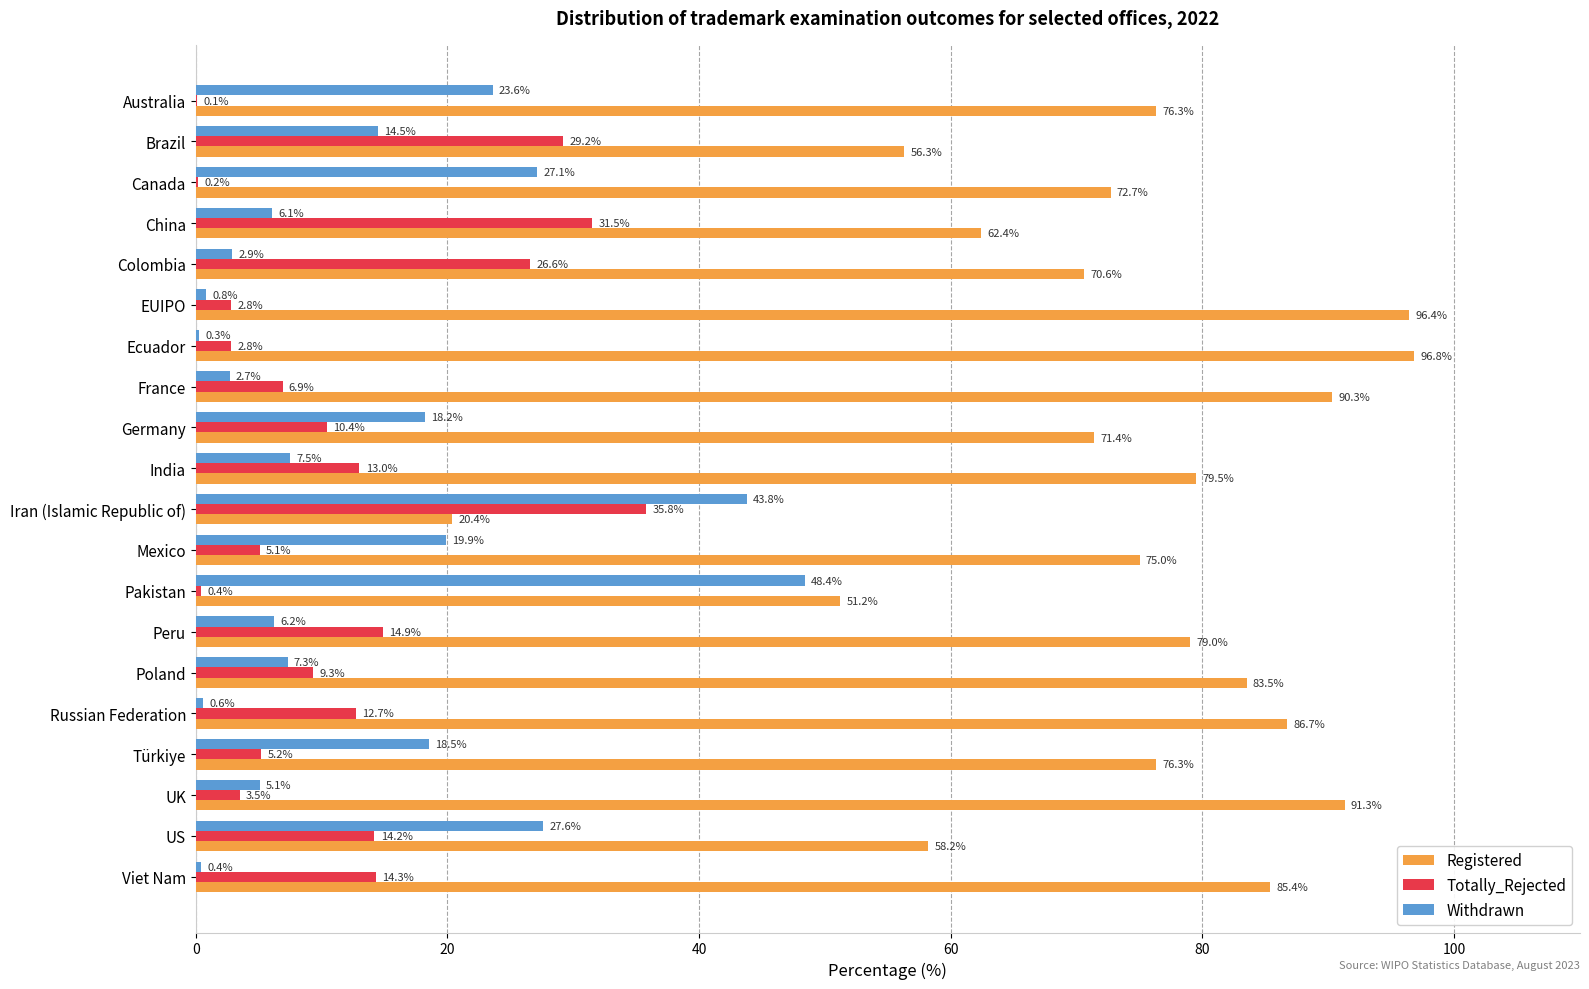

What is the average value of the Withdrawn series?

14.1